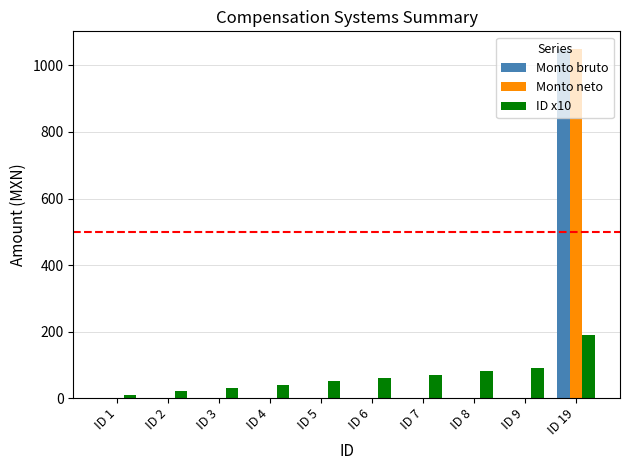

Is the value of ID x10 at ID 19 greater than the value of Monto neto at ID 1?

Yes